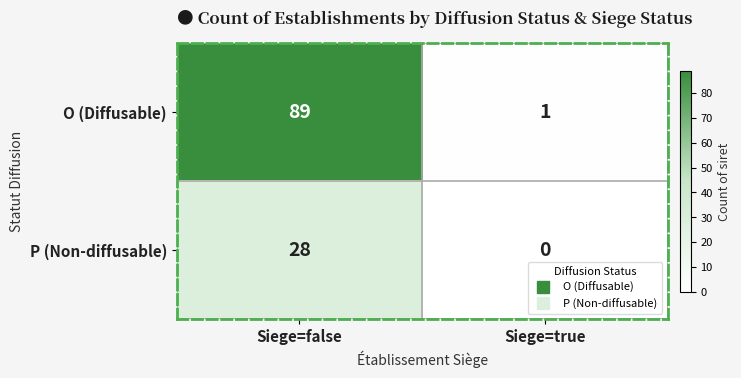

The value of O (Diffusable) at Siege=false is 89. True or false?

True